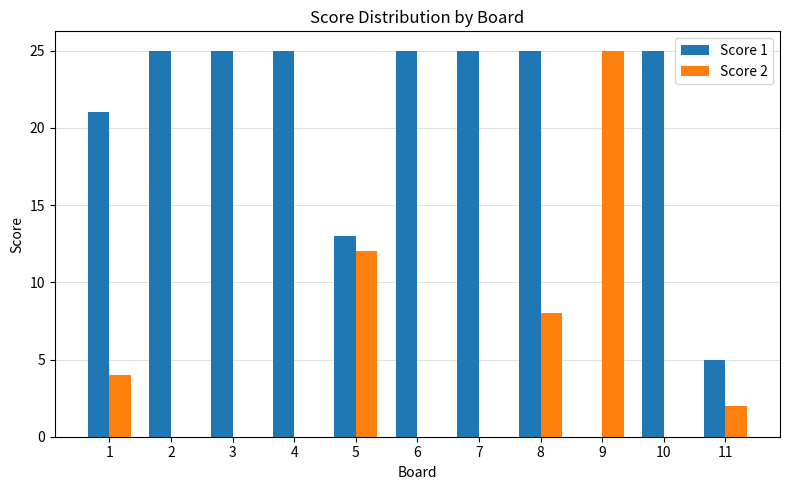

What is the greatest value displayed?

25